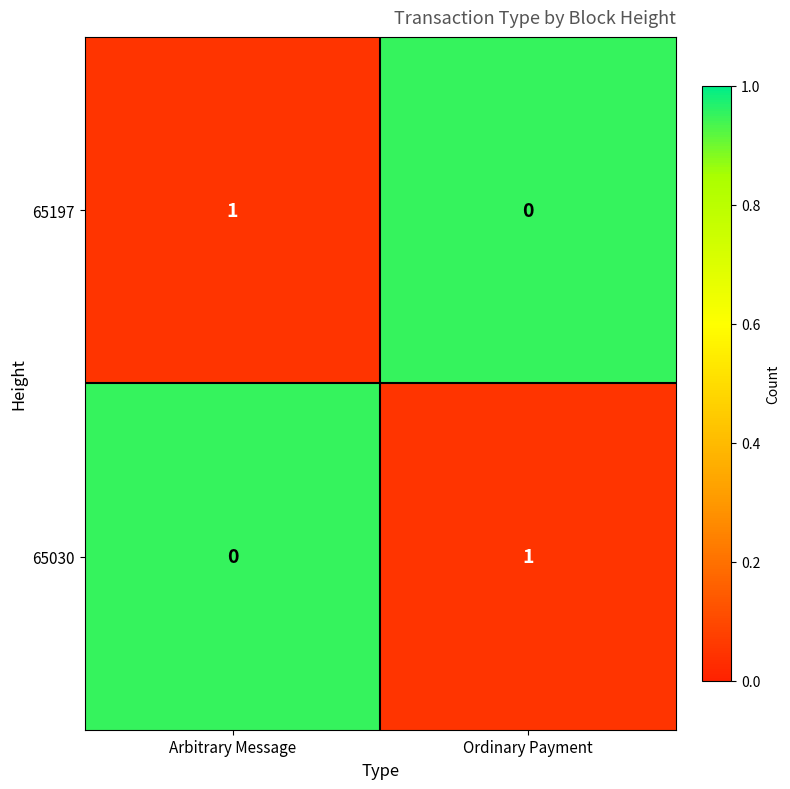

Rank the series at Ordinary Payment from lowest to highest value.

65197, 65030